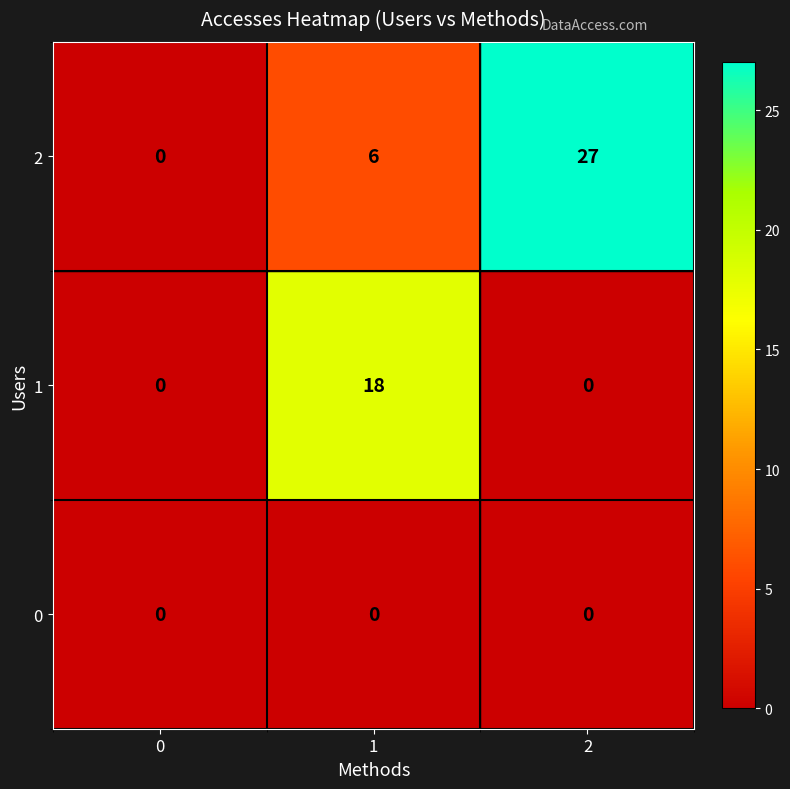

How many 1 values are between 0 and 18?

3